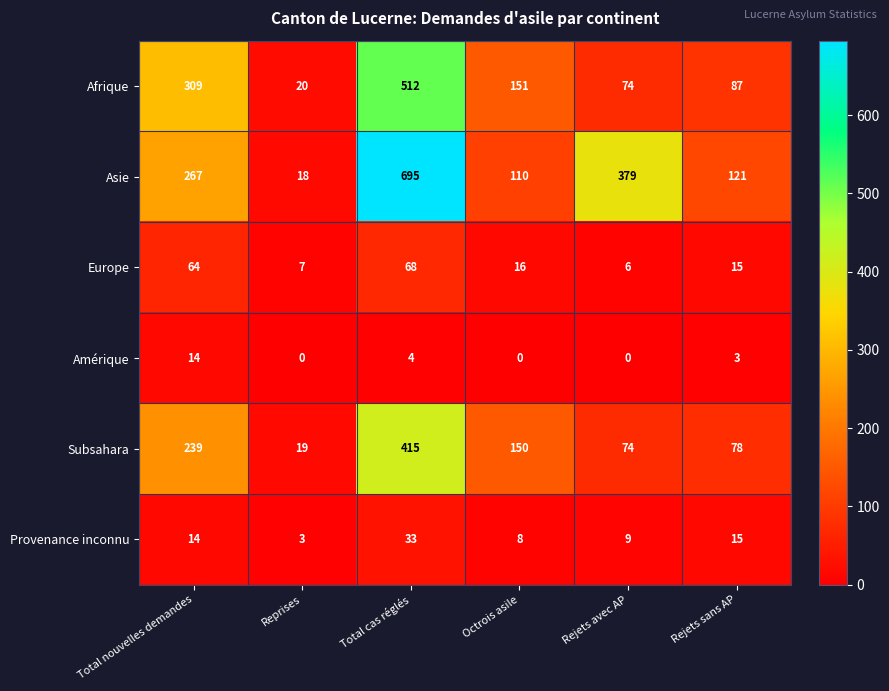

What is the difference between the maximum and minimum values in the Asie series?

677